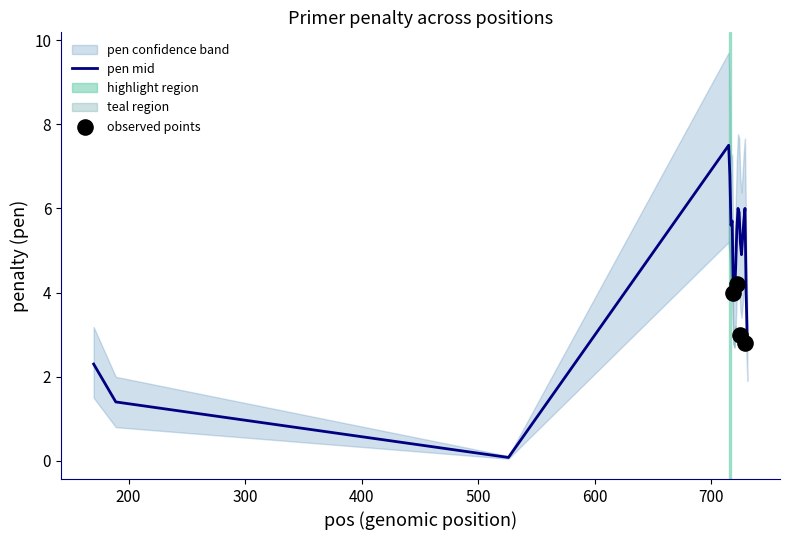

At how many categories does at least one series exceed 1?

19